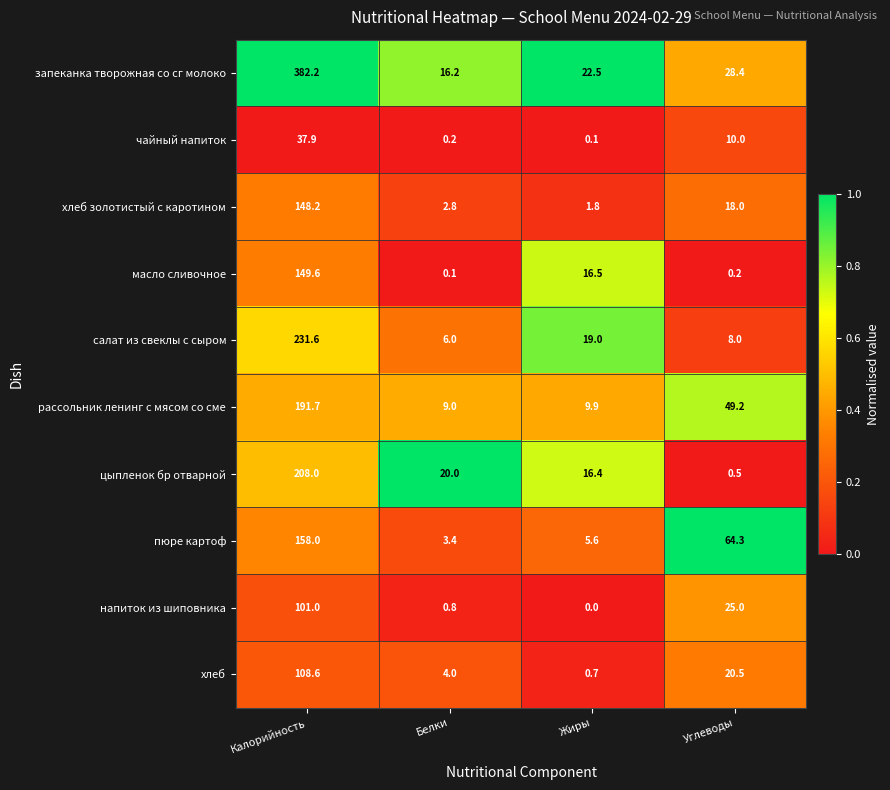

Which series has the largest range (max minus min)?

запеканка творожная со сг молоко